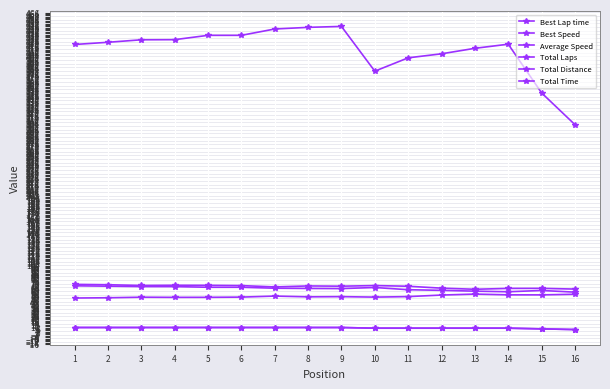

Is this an area chart (filled region under the line)?

No